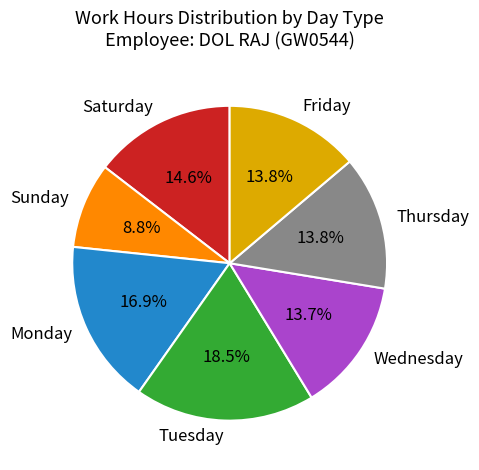

What is the smallest slice in the pie chart?

Sunday